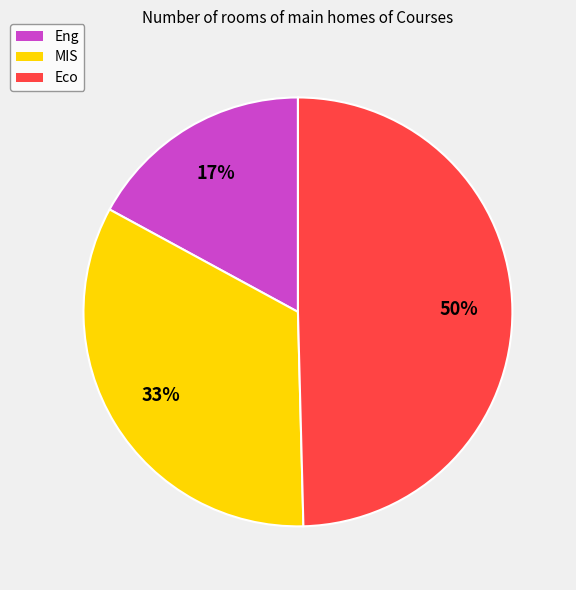

To the nearest percent, what is the difference between the largest and smallest slice percentages?

33%